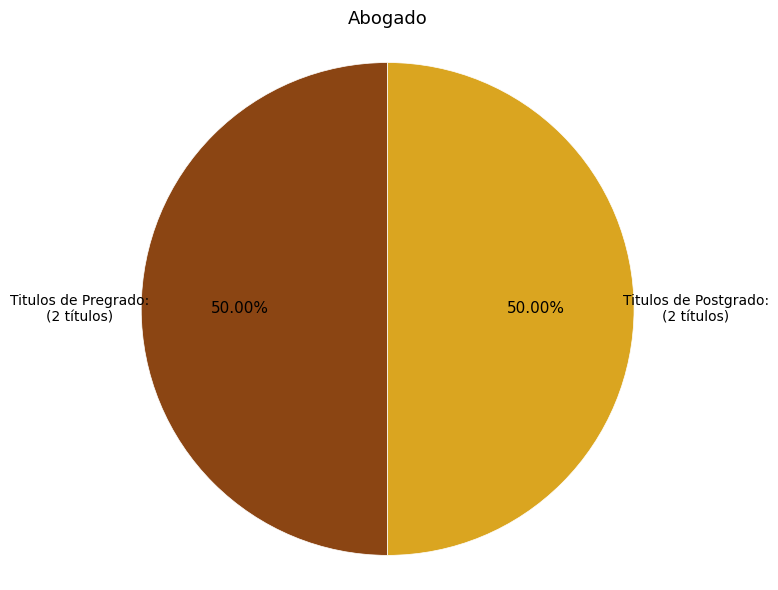

Is there any slice that represents more than half of the pie?

No